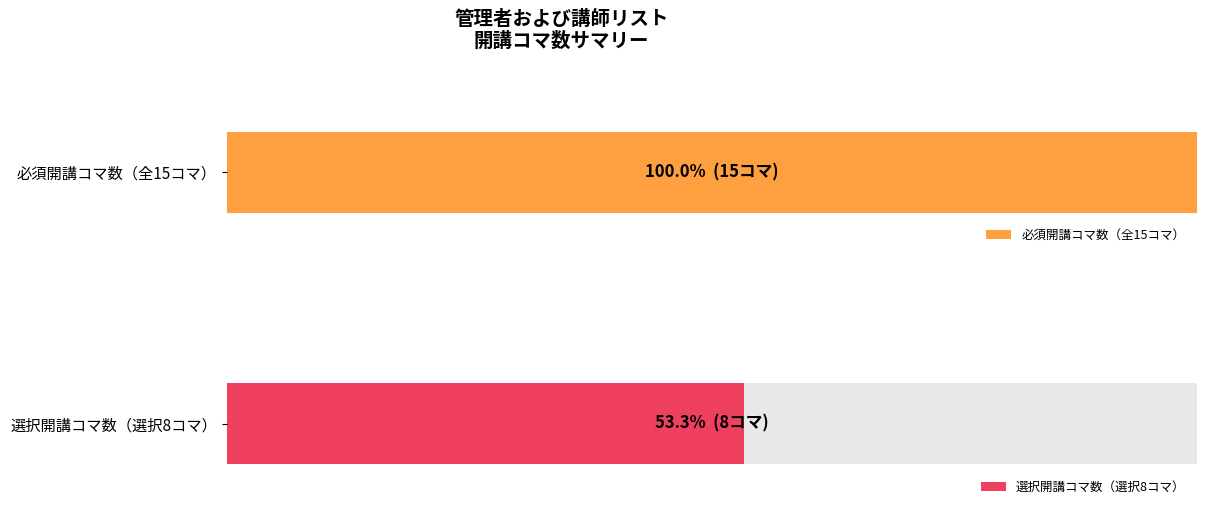

True or false: 必須開講 has a value of 15 at 3.

True